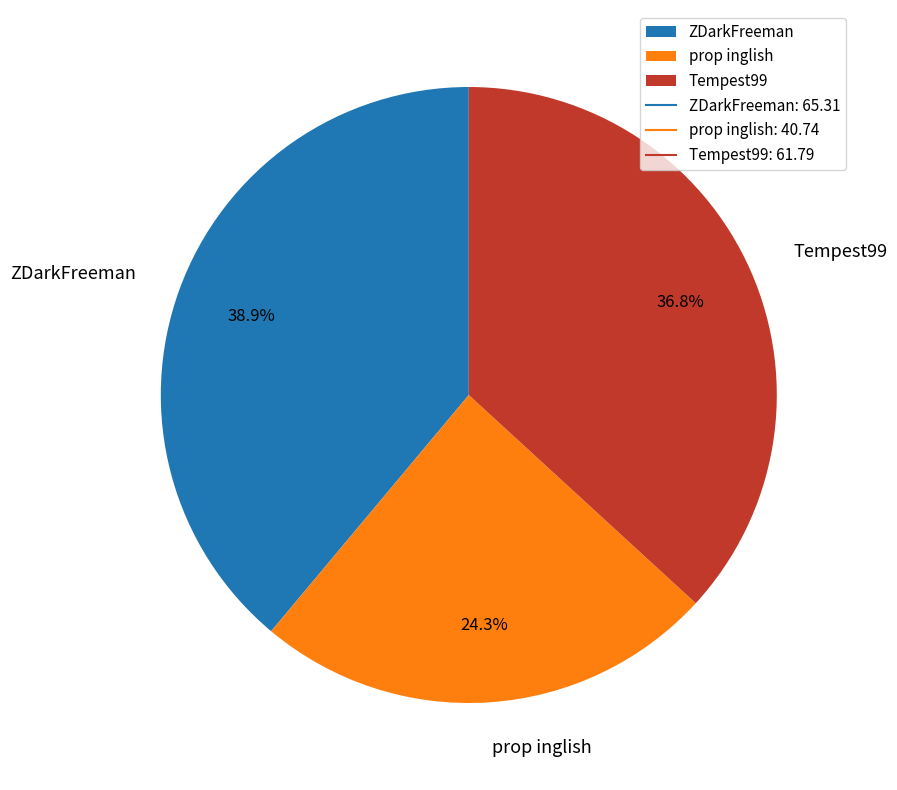

Count the number of slices in the pie.

3